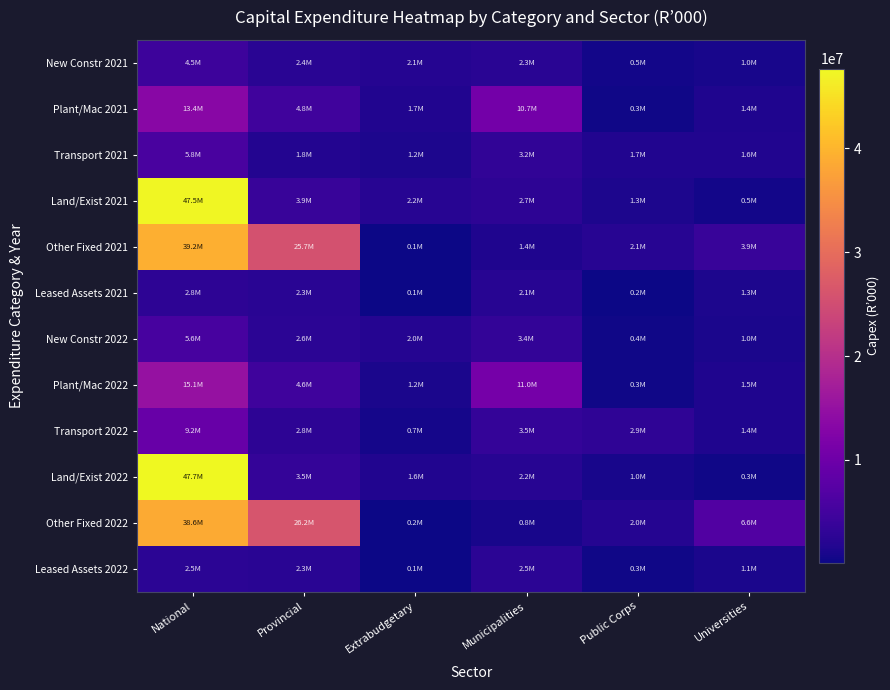

Reading left to right, transcribe all the data shown in this chart.

New Constr 2021: National=4467855	Provincial=2418163	Extrabudgetary=2063793	Municipalities=2347548	Public Corps=483987	Universities=958381
Plant/Mac 2021: National=13395574	Provincial=4794487	Extrabudgetary=1695371	Municipalities=10724678	Public Corps=329896	Universities=1440533
Transport 2021: National=5788299	Provincial=1801544	Extrabudgetary=1217886	Municipalities=3188199	Public Corps=1692985	Universities=1608828
Land/Exist 2021: National=47487593	Provincial=3865139	Extrabudgetary=2192604	Municipalities=2680782	Public Corps=1332104	Universities=473581
Other Fixed 2021: National=39219040	Provincial=25736331	Extrabudgetary=142313	Municipalities=1428472	Public Corps=2146646	Universities=3877553
Leased Assets 2021: National=2820307	Provincial=2343311	Extrabudgetary=67734	Municipalities=2121539	Public Corps=190974	Universities=1266320
New Constr 2022: National=5625764	Provincial=2640702	Extrabudgetary=1992844	Municipalities=3395096	Public Corps=383468	Universities=1000307
Plant/Mac 2022: National=15053934	Provincial=4625818	Extrabudgetary=1170740	Municipalities=11015798	Public Corps=345133	Universities=1521960
Transport 2022: National=9247880	Provincial=2801520	Extrabudgetary=731038	Municipalities=3476033	Public Corps=2907635	Universities=1445482
Land/Exist 2022: National=47700460	Provincial=3526057	Extrabudgetary=1618356	Municipalities=2208387	Public Corps=994433	Universities=329563
Other Fixed 2022: National=38637099	Provincial=26189281	Extrabudgetary=171814	Municipalities=830931	Public Corps=1970630	Universities=6597657
Leased Assets 2022: National=2528068	Provincial=2309241	Extrabudgetary=120839	Municipalities=2502680	Public Corps=348975	Universities=1104159